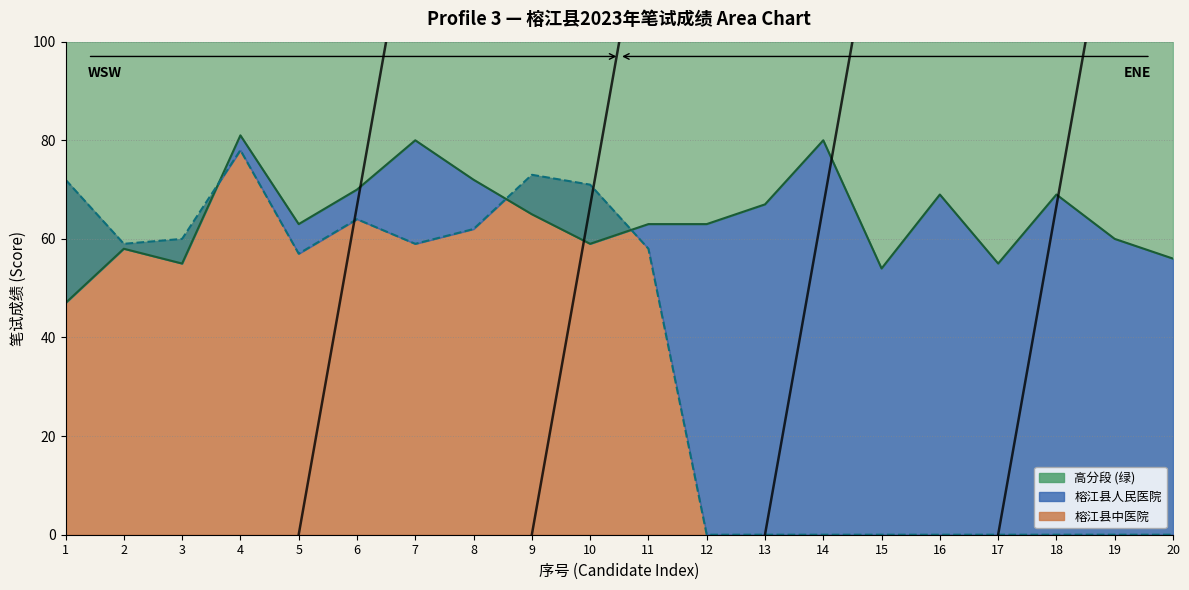

At which label does 榕江县中医院 first exceed 58?

1